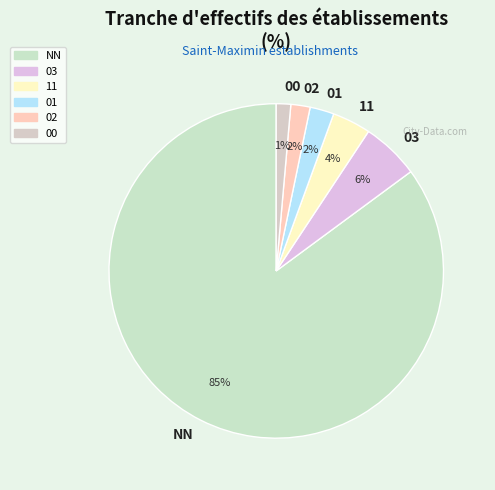

To the nearest percent, what percentage of the pie is 01?

2%